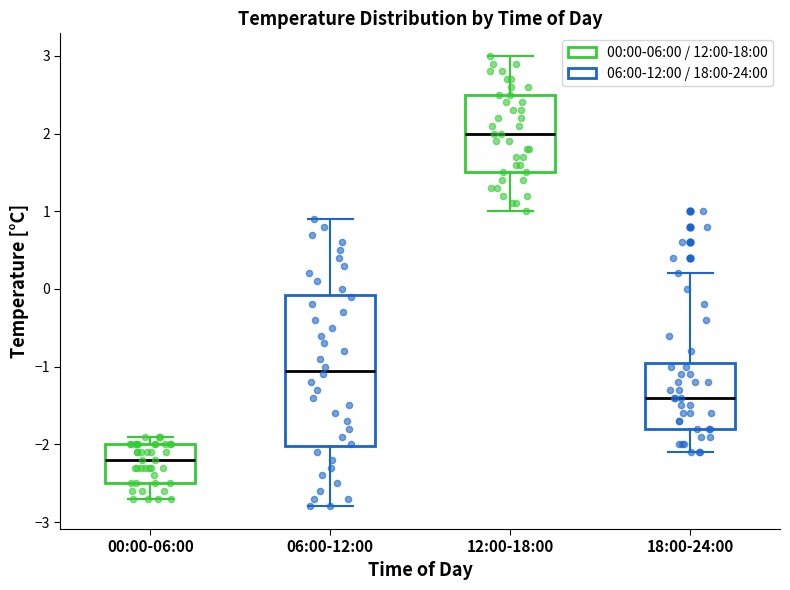

Where does the median line of the box for 12:00-18:00 sit on the y-axis? The values are not printed on the chart, so give them approximately, as read against the axis.

2.0